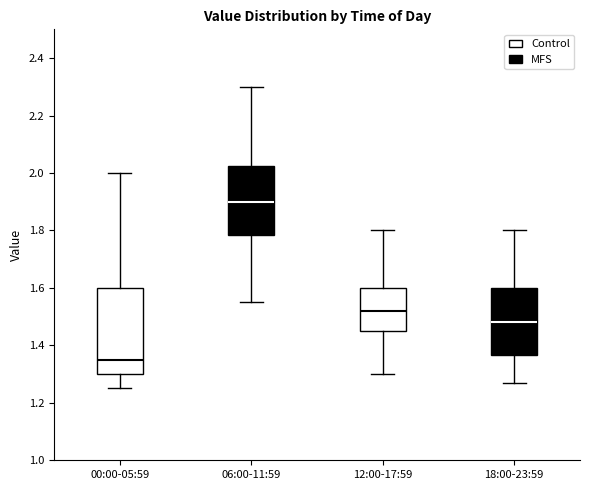

Where is the lower edge of the box for 12:00-17:59 on the y-axis? The values are not printed on the chart, so give them approximately, as read against the axis.

1.46